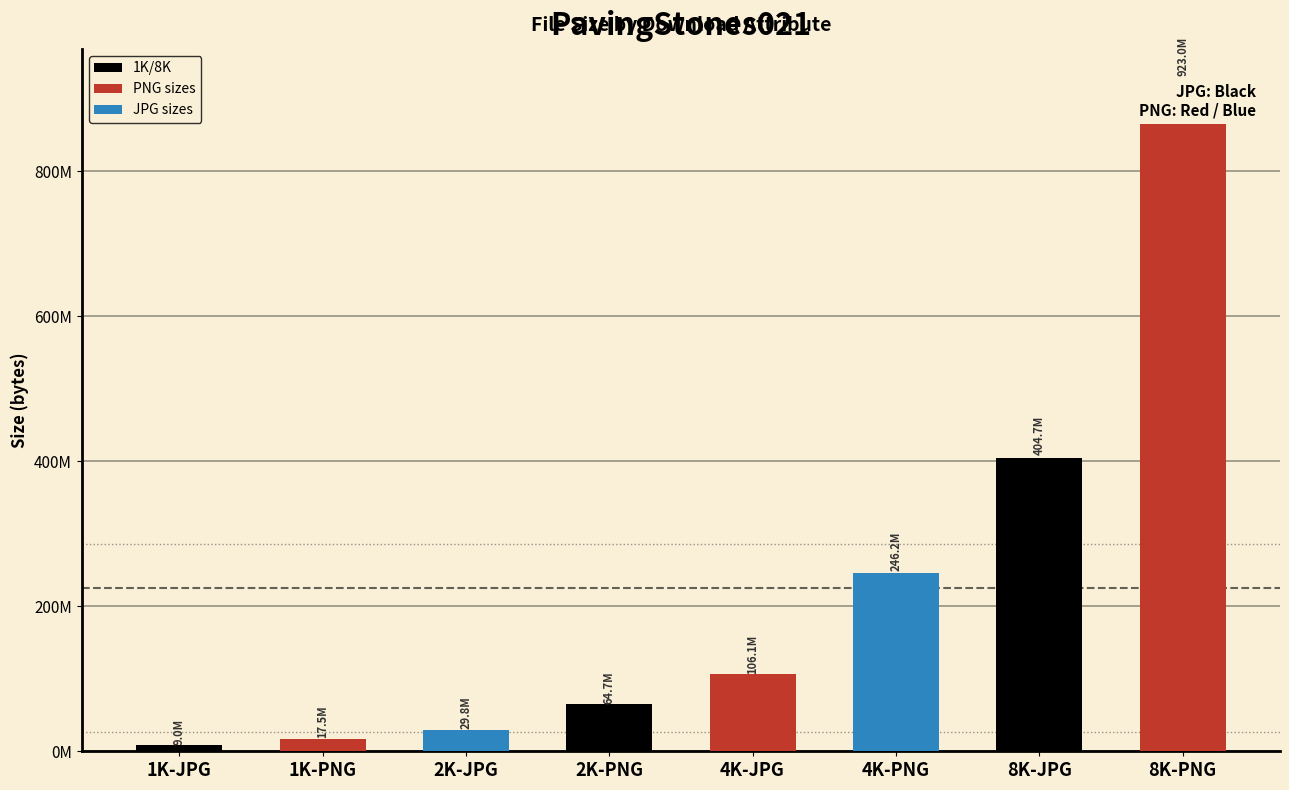

What is the average value?

225109578